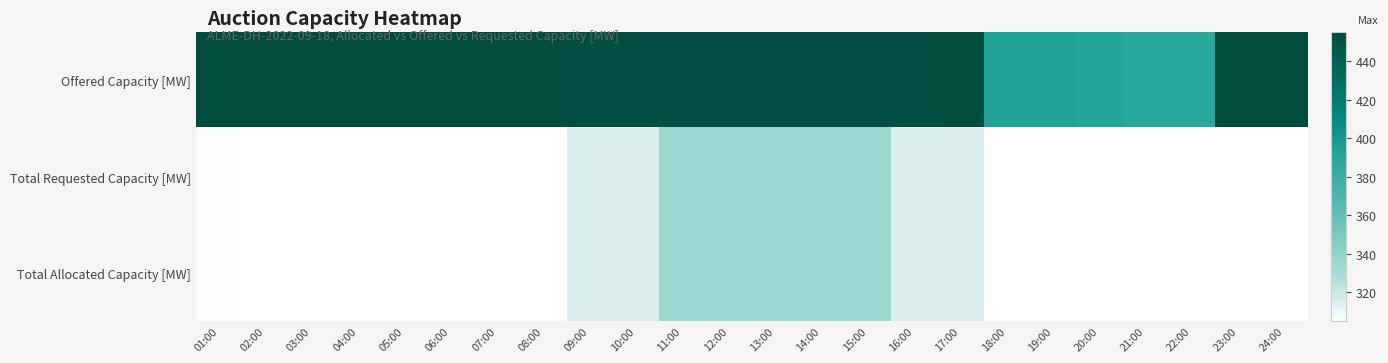

Reading left to right, transcribe all the data shown in this chart.

Offered Capacity [MW]: 01:00=455	02:00=455	03:00=455	04:00=455	05:00=455	06:00=455	07:00=455	08:00=455	09:00=453	10:00=453	11:00=453	12:00=453	13:00=453	14:00=453	15:00=453	16:00=453	17:00=455	18:00=394	19:00=394	20:00=392	21:00=388	22:00=388	23:00=455	24:00=455
Total Requested Capacity [MW]: 01:00=306	02:00=305	03:00=305	04:00=305	05:00=305	06:00=305	07:00=305	08:00=305	09:00=315	10:00=315	11:00=335	12:00=335	13:00=335	14:00=335	15:00=335	16:00=315	17:00=315	18:00=305	19:00=305	20:00=305	21:00=305	22:00=305	23:00=305	24:00=305
Total Allocated Capacity [MW]: 01:00=306	02:00=305	03:00=305	04:00=305	05:00=305	06:00=305	07:00=305	08:00=305	09:00=315	10:00=315	11:00=335	12:00=335	13:00=335	14:00=335	15:00=335	16:00=315	17:00=315	18:00=305	19:00=305	20:00=305	21:00=305	22:00=305	23:00=305	24:00=305